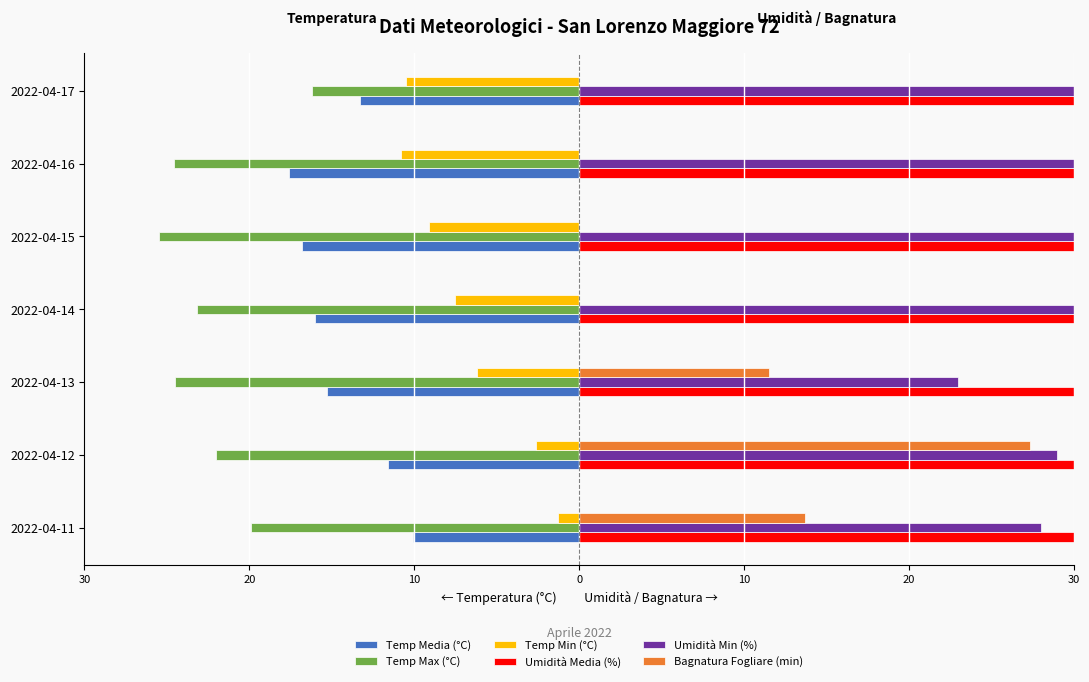

The Bagnatura Fogliare (min) series shows 17.3 at 2022-04-16. True or false?

False